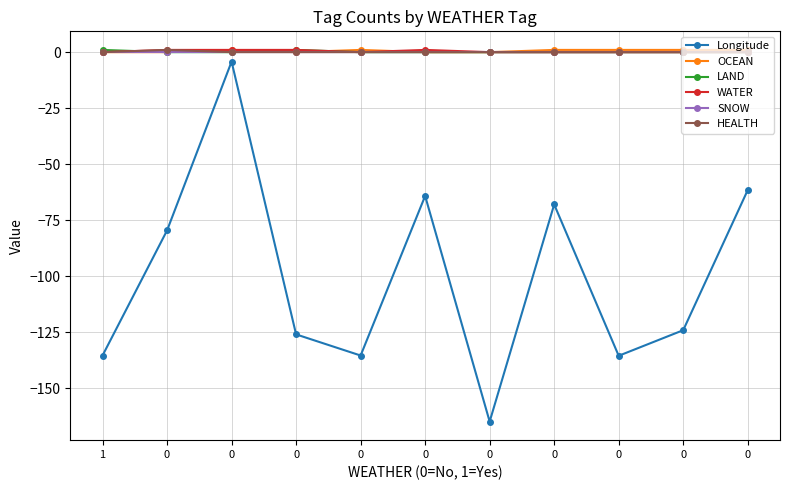

True or false: WATER has more than 1 interior local peaks.

False